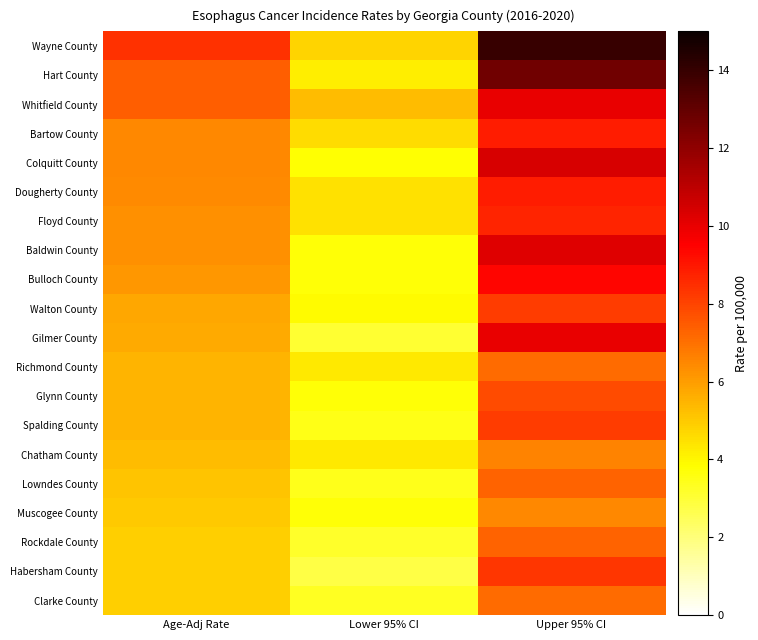

Between Age-Adj Rate and Lower 95% CI, which is larger?

Age-Adj Rate